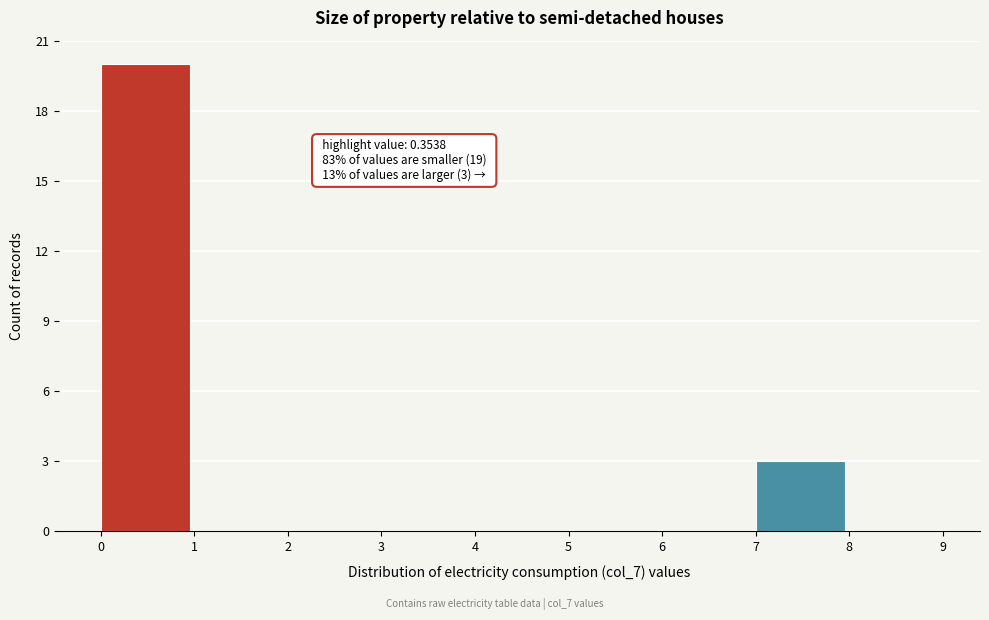

Which range on the x-axis has the tallest bar?

0 to 1